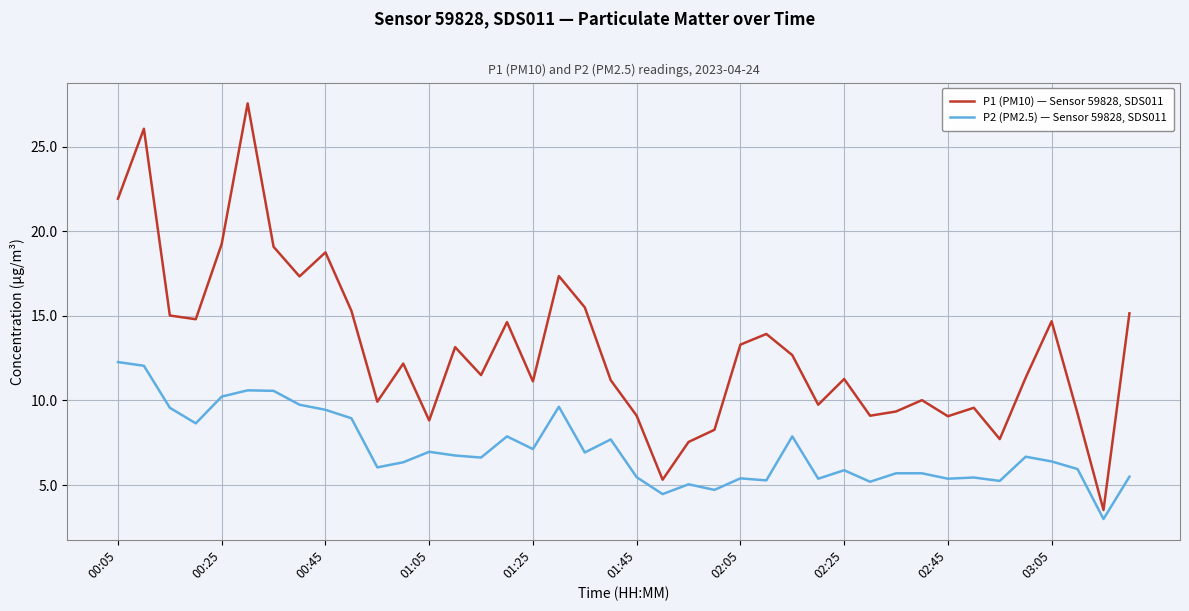

What is the smallest value displayed?

3.0